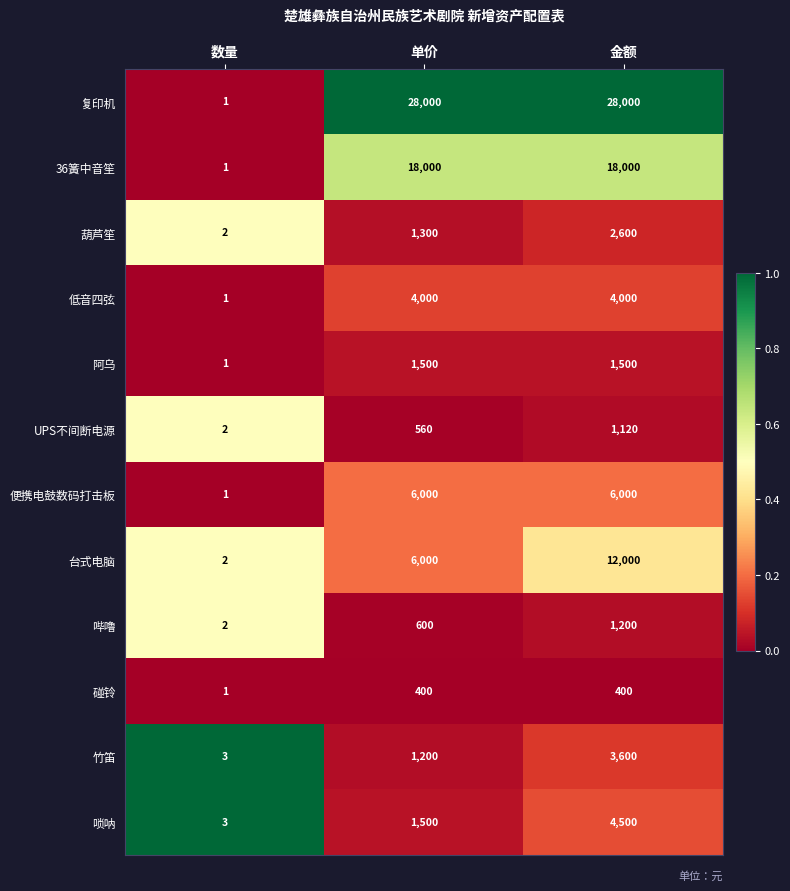

What is the difference between the second highest and minimum values in the 台式电脑 series?

5998